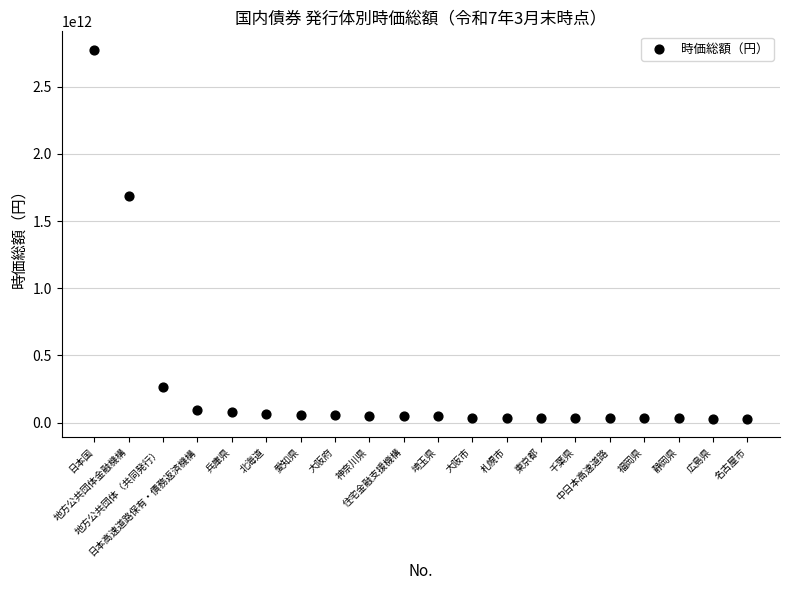

What is the range of X values (max minus min)?

19